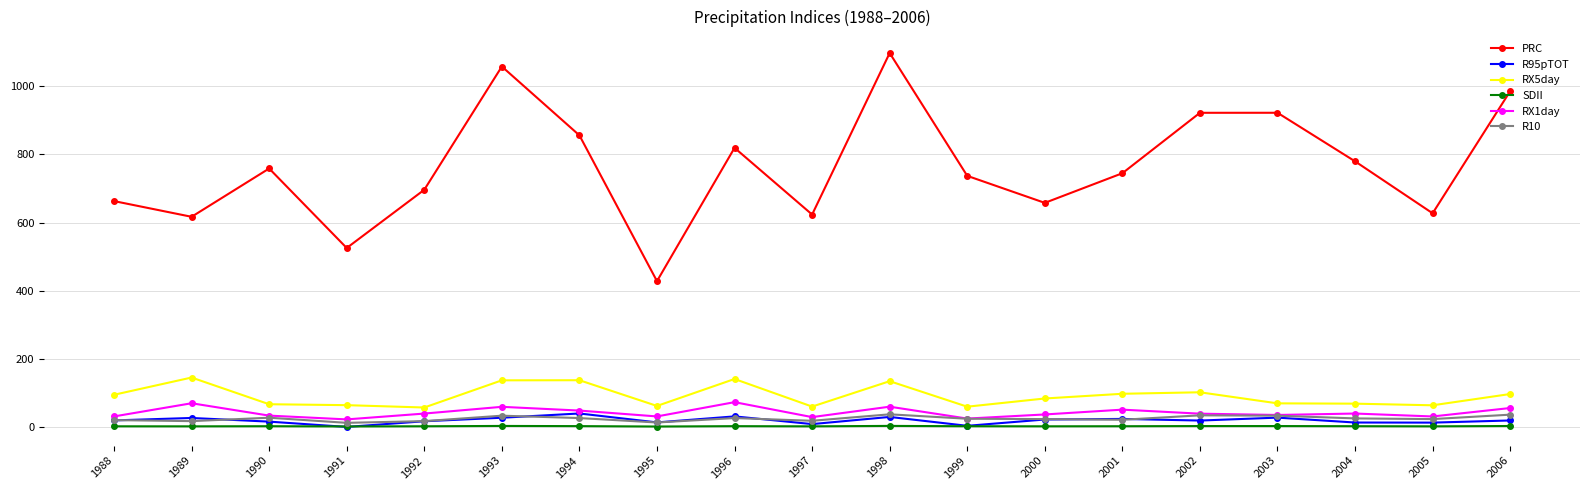

True or false: PRC and R95pTOT cross at least once.

False